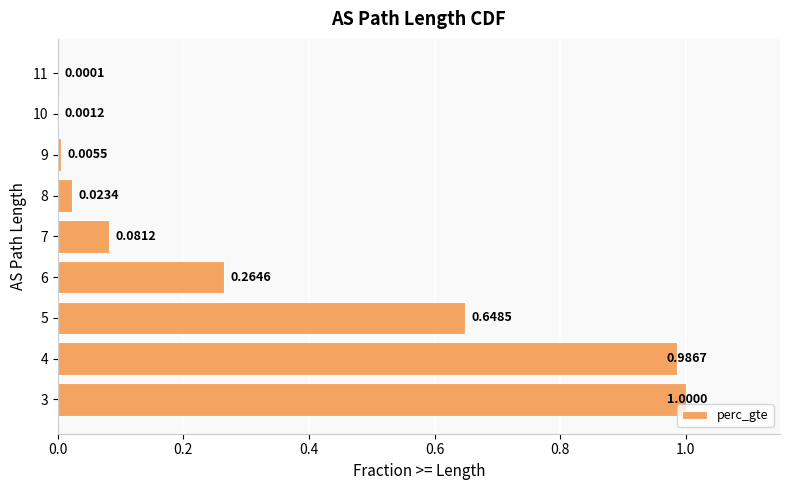

What is the sum of the values at 6 and 5?

0.9